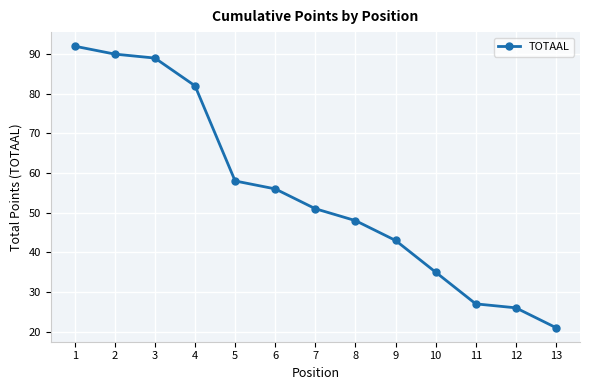

How many values are below 51?

6